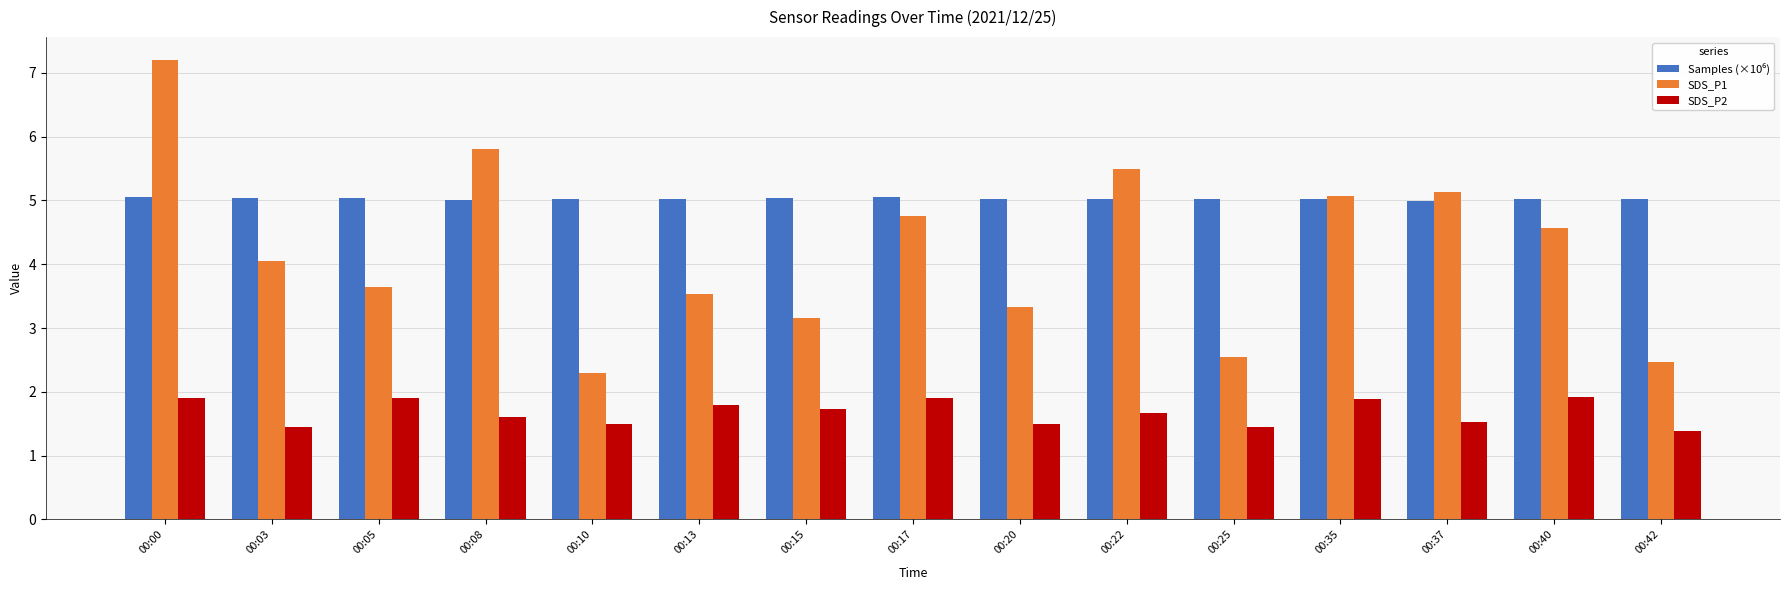

The value of SDS_P2 at 00:25 is 0.5. True or false?

False